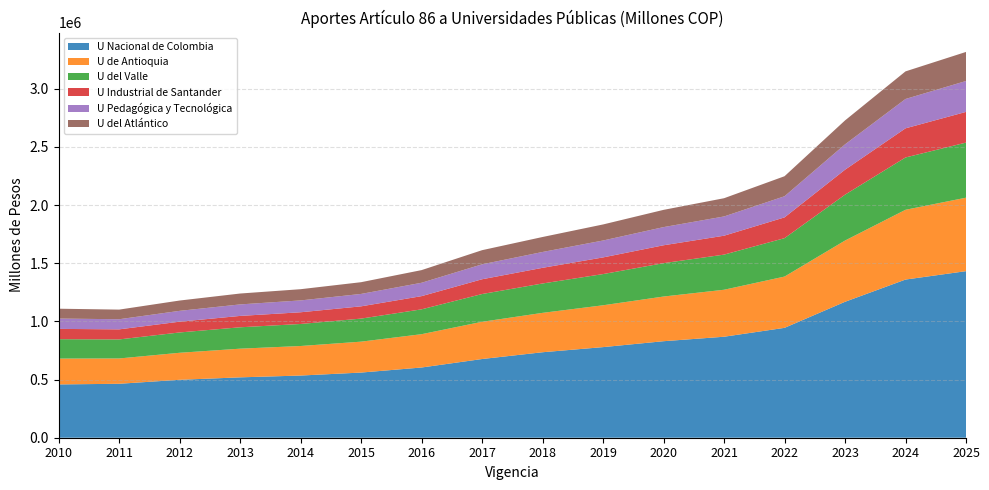

Reading left to right, transcribe all the data shown in this chart.

U Nacional de Colombia: 2010=458228.1	2011=463819.6	2012=498002.7	2013=519071.3	2014=534643.4	2015=560223.8	2016=603753.2	2017=676694.2	2018=734954.4	2019=778993.4	2020=829834.8	2021=868250.9	2022=944698.0	2023=1168659.9	2024=1359879.1	2025=1432088.6
U de Antioquia: 2010=222160.9	2011=217682.5	2012=232361.8	2013=246563.5	2014=253960.4	2015=265794.9	2016=286447.2	2017=320104.7	2018=338598.1	2019=359719.7	2020=384109.6	2021=403944.0	2022=440845.5	2023=526534.7	2024=599801.5	2025=631651.0
U del Valle: 2010=166874.9	2011=163542.4	2012=174671.6	2013=183843.2	2014=189358.5	2015=198182.6	2016=213581.4	2017=238677.2	2018=252561.5	2019=268224.0	2020=286903.5	2021=302089.5	2022=330259.6	2023=394347.4	2024=449789.8	2025=473673.6
U Industrial de Santander: 2010=88457.3	2011=86649.1	2012=92669.5	2013=97767.2	2014=100700.2	2015=105392.9	2016=113581.9	2017=126927.8	2018=134701.9	2019=143276.4	2020=153795.3	2021=162521.7	2022=178560.4	2023=214697.5	2024=250571.8	2025=263877.2
U Pedagógica y Tecnológica: 2010=88763.3	2011=86958.8	2012=93144.1	2013=98902.1	2014=101869.1	2015=106685.0	2016=114974.4	2017=128483.9	2018=136202.5	2019=145393.5	2020=156100.8	2021=165528.0	2022=181669.2	2023=217892.9	2024=252310.0	2025=265707.7
U del Atlántico: 2010=84725.0	2011=82830.7	2012=88652.4	2013=93611.9	2014=96420.2	2015=100913.4	2016=108754.4	2017=121533.0	2018=128788.4	2019=137996.6	2020=148301.1	2021=156772.7	2022=172194.6	2023=205798.0	2024=237257.7	2025=249856.1